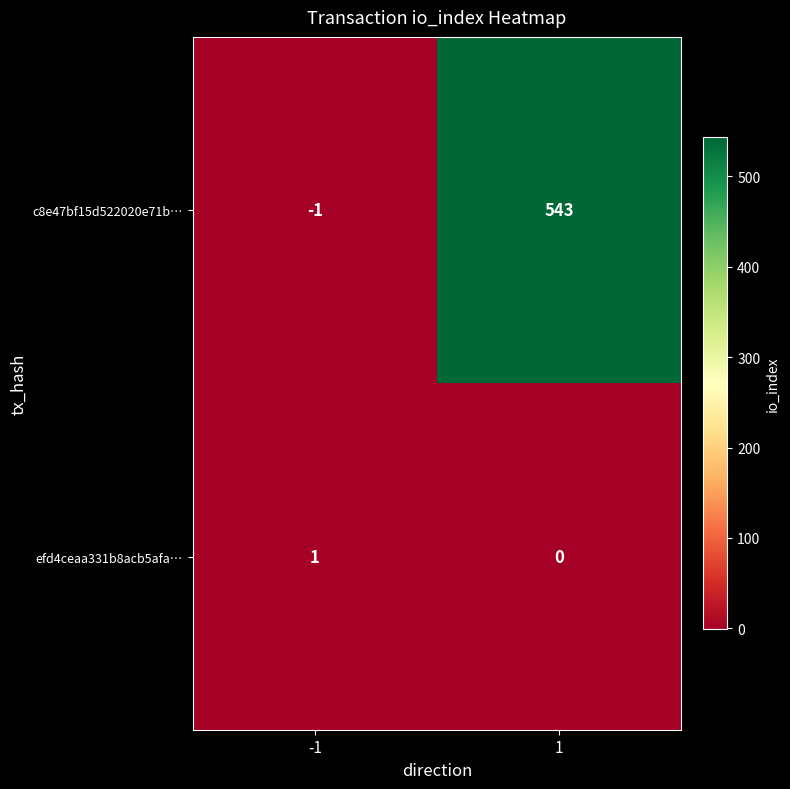

Which label corresponds to the largest value in the chart?

1